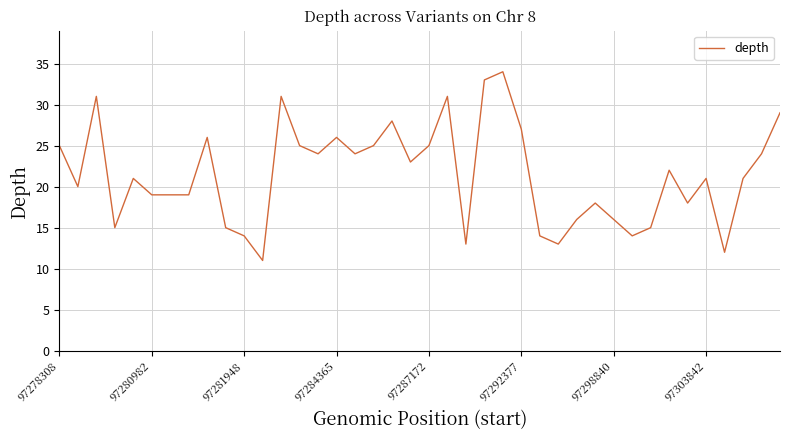

What is the difference between the maximum and second lowest values?

22